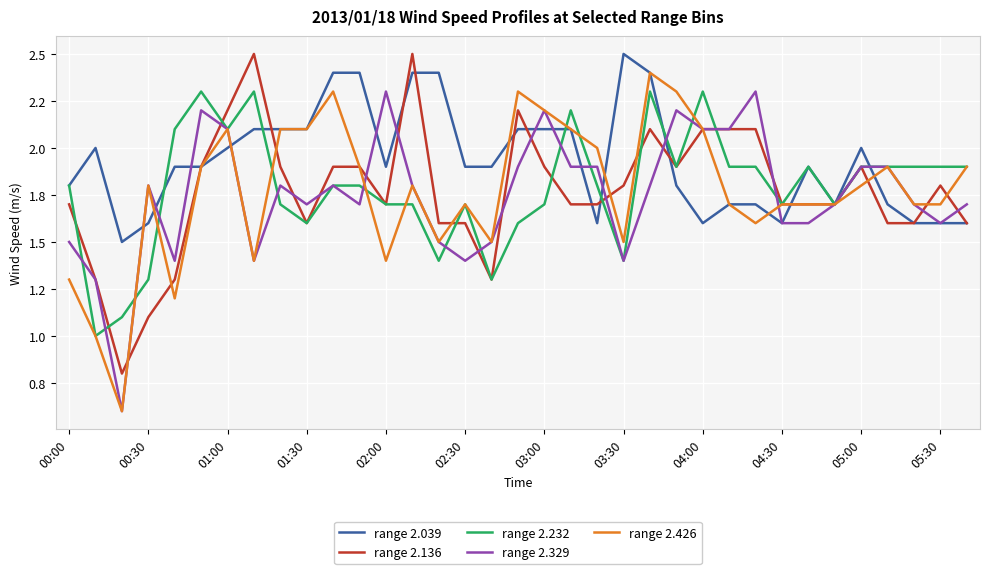

What are all the series names shown in the legend?

range 2.039, range 2.136, range 2.232, range 2.329, range 2.426